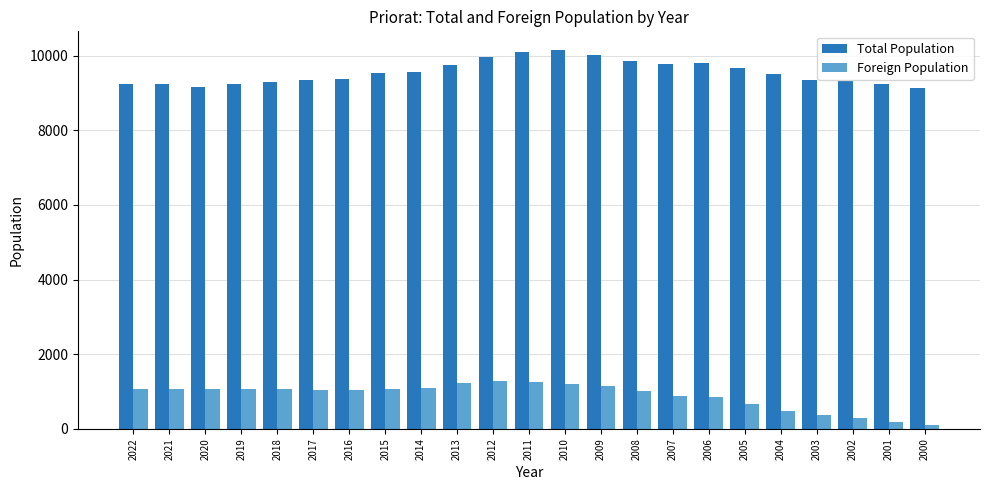

Which series has the largest range (max minus min)?

Foreign Population